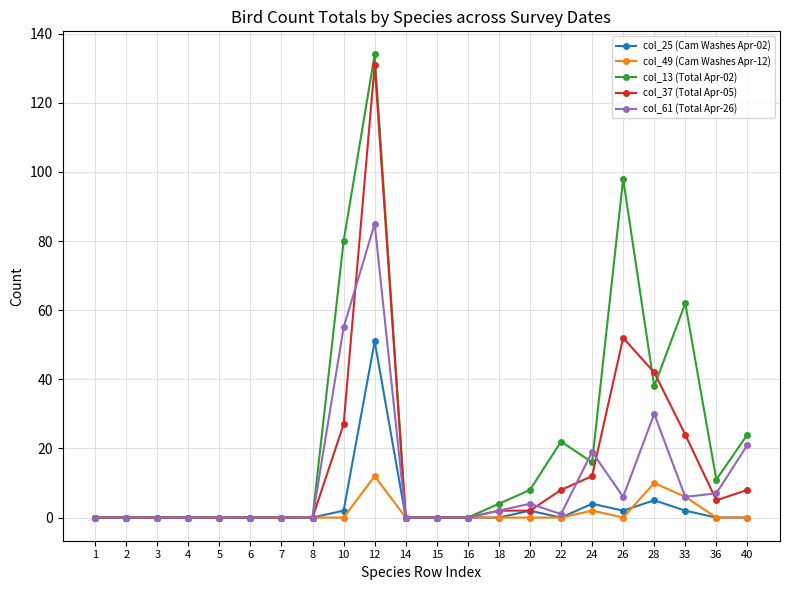

Reading left to right, list all the values displayed in this chart.

col_25 (Cam Washes Apr-02): 1=0	2=0	3=0	4=0	5=0	6=0	7=0	8=0	10=2	12=51	14=0	15=0	16=0	18=0	20=2	22=0	24=4	26=2	28=5	33=2	36=0	40=0
col_49 (Cam Washes Apr-12): 1=0	2=0	3=0	4=0	5=0	6=0	7=0	8=0	10=0	12=12	14=0	15=0	16=0	18=0	20=0	22=0	24=2	26=0	28=10	33=6	36=0	40=0
col_13 (Total Apr-02): 1=0	2=0	3=0	4=0	5=0	6=0	7=0	8=0	10=80	12=134	14=0	15=0	16=0	18=4	20=8	22=22	24=16	26=98	28=38	33=62	36=11	40=24
col_37 (Total Apr-05): 1=0	2=0	3=0	4=0	5=0	6=0	7=0	8=0	10=27	12=131	14=0	15=0	16=0	18=2	20=2	22=8	24=12	26=52	28=42	33=24	36=5	40=8
col_61 (Total Apr-26): 1=0	2=0	3=0	4=0	5=0	6=0	7=0	8=0	10=55	12=85	14=0	15=0	16=0	18=2	20=4	22=1	24=19	26=6	28=30	33=6	36=7	40=21